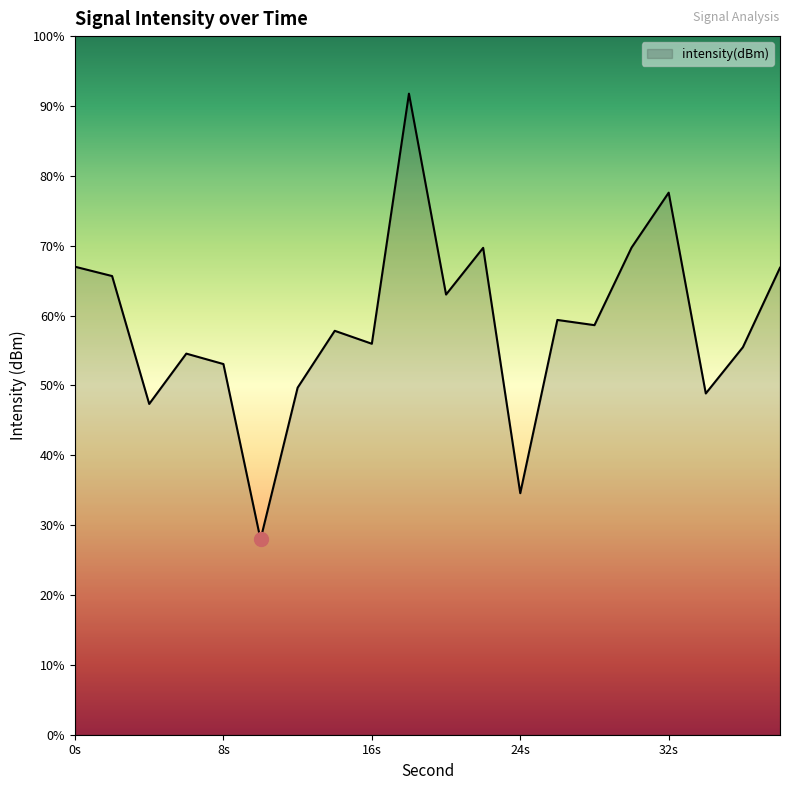

Rank the categories by value from highest to lowest.

18, 32, 30, 22, 0, 38, 2, 20, 26, 28, 14, 16, 36, 6, 8, 12, 34, 4, 24, 10